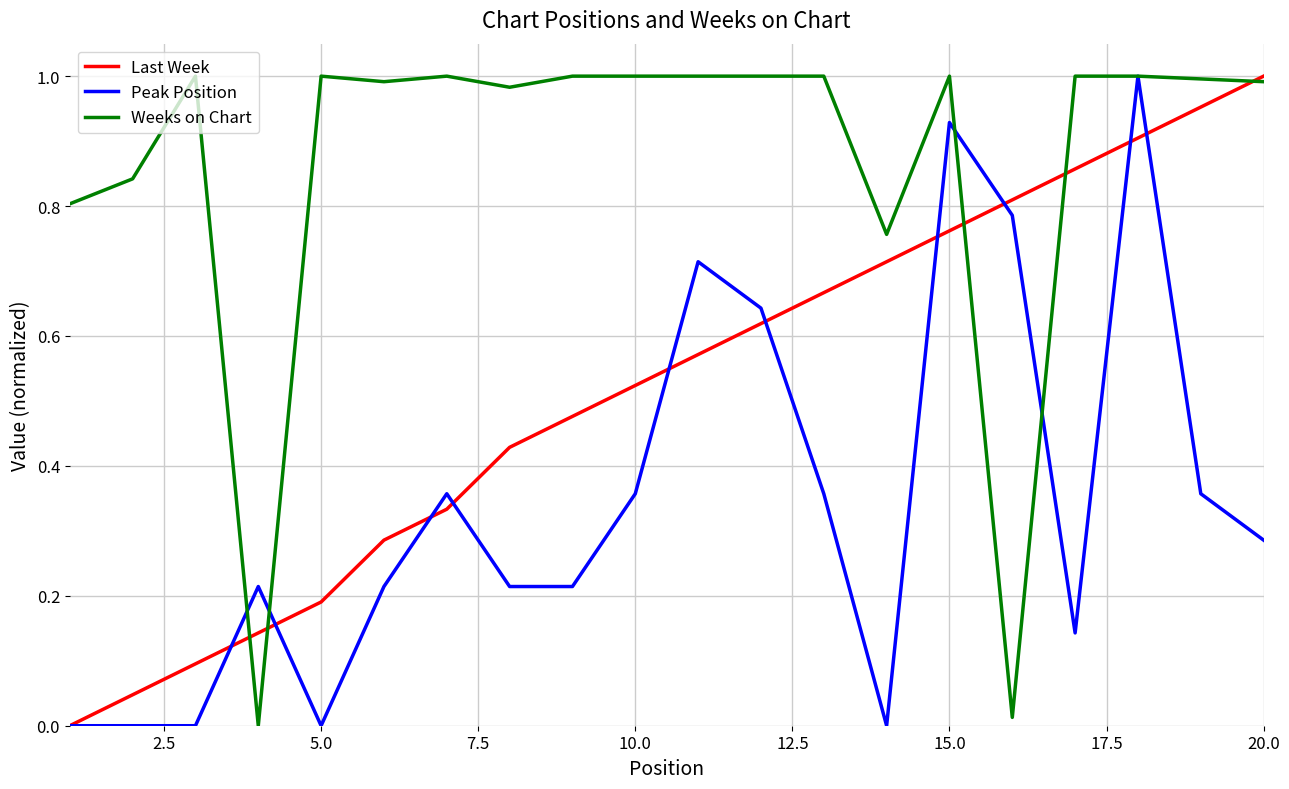

Which series ends up on top after the final intersection of Peak Position and Weeks on Chart?

Weeks on Chart